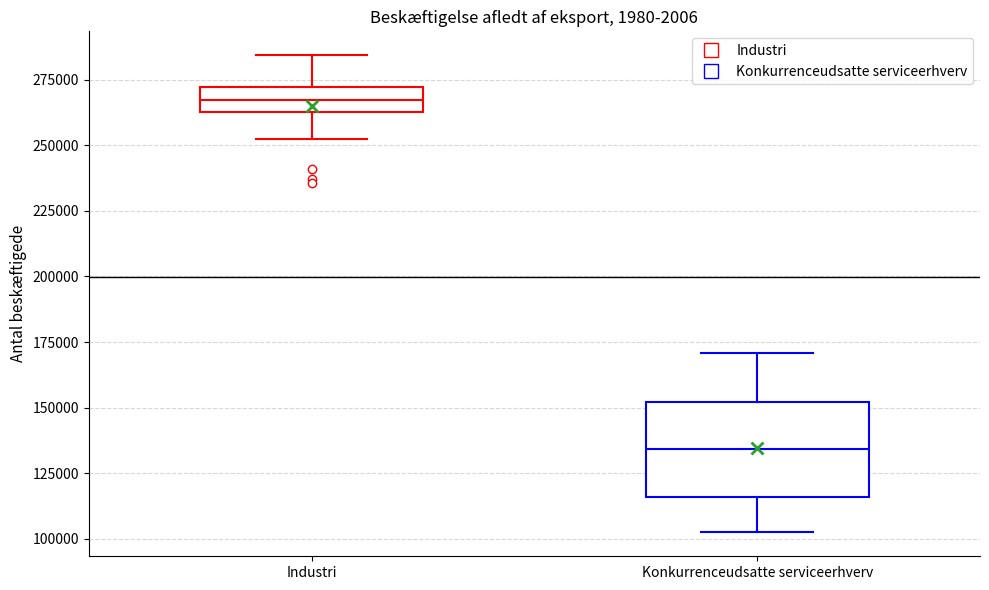

Reading left to right, read every box against the y-axis: the position of its median line, the range the box covers, and the ends of its whiskers. The values are not printed on the chart, so give them approximately, as read against the axis.

Industri: median 265000 (inside the box), box 265000 to 270000, whiskers 250000 to 285000
Konkurrenceudsatte serviceerhverv: median 135000, box 115000 to 150000, whiskers 100000 to 170000